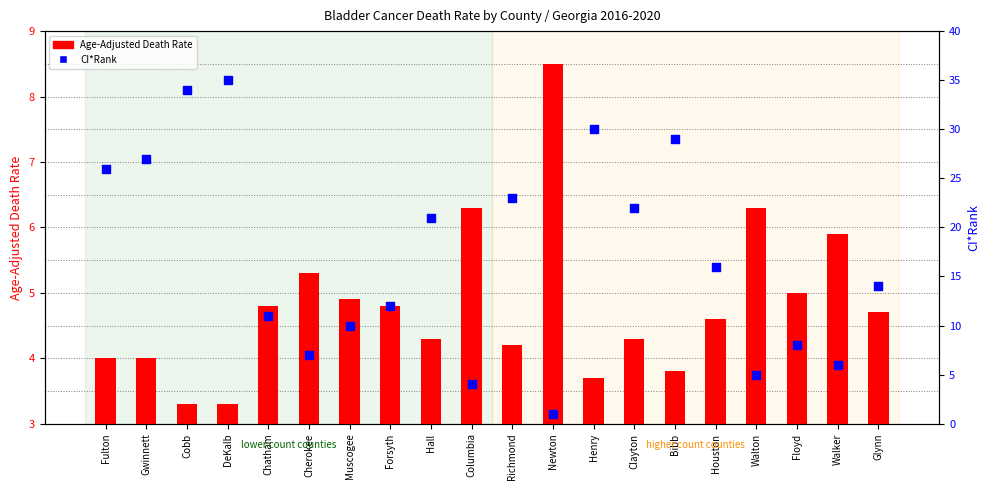

Which series contains the highest Y value?

CI*Rank